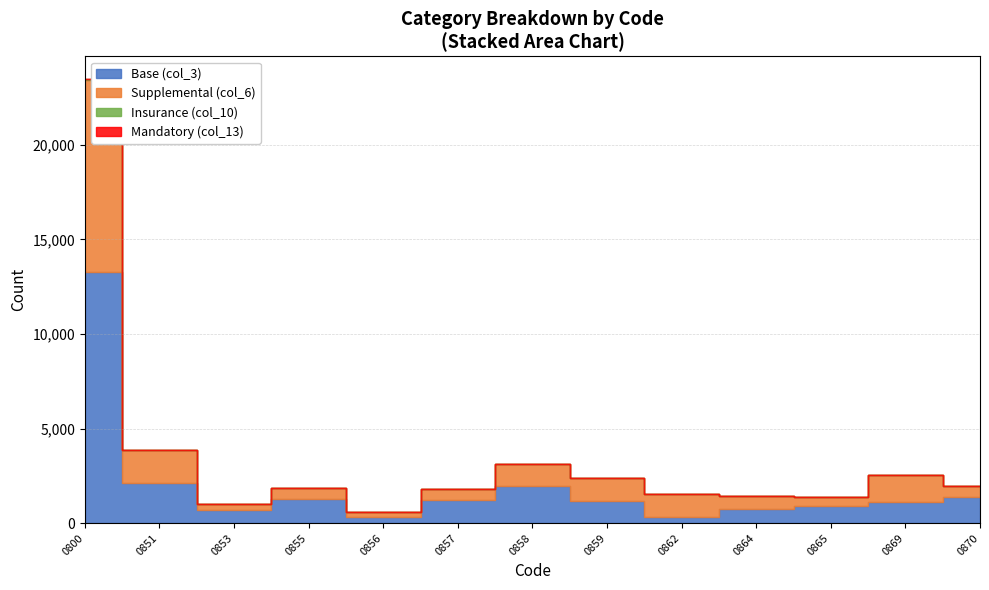

Where is the first local maximum for col_6 (ã@t2)?

0855